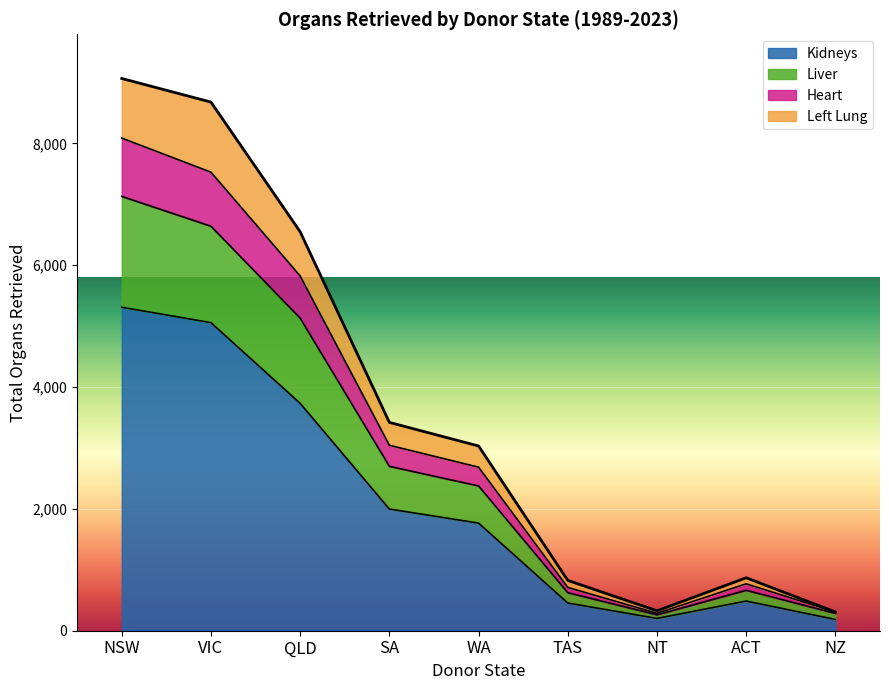

True or false: Liver has more than 0 interior local peaks.

True